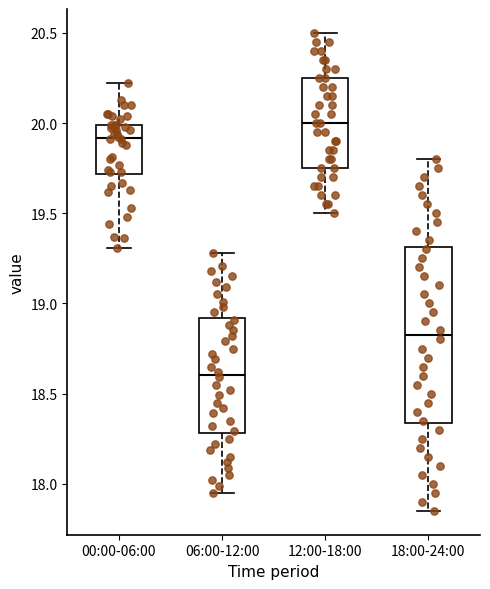

Which box is the tallest, from its lower edge to its upper edge?

18:00-24:00